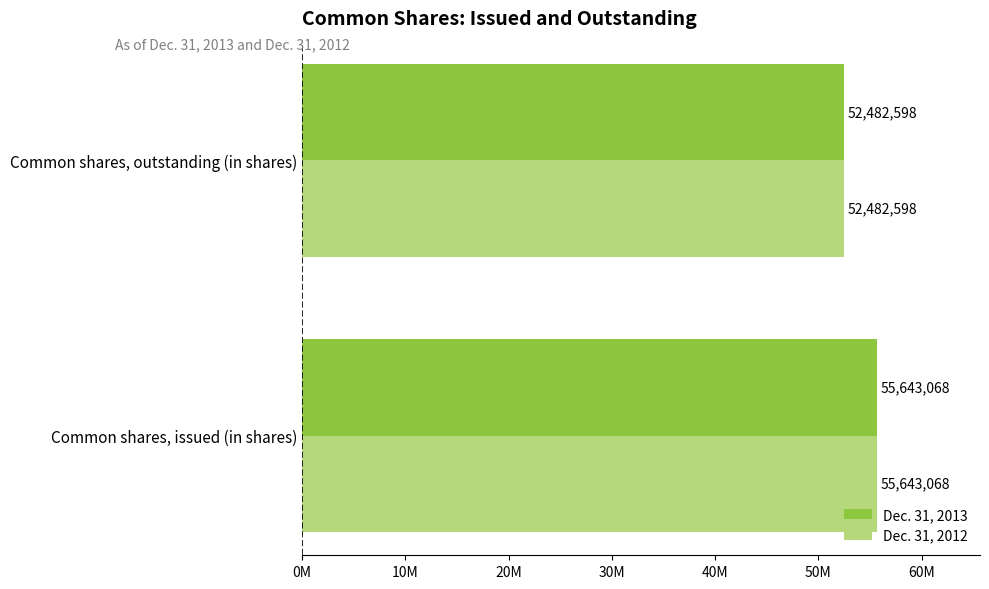

What are all the series names shown in the legend?

Dec. 31, 2013, Dec. 31, 2012